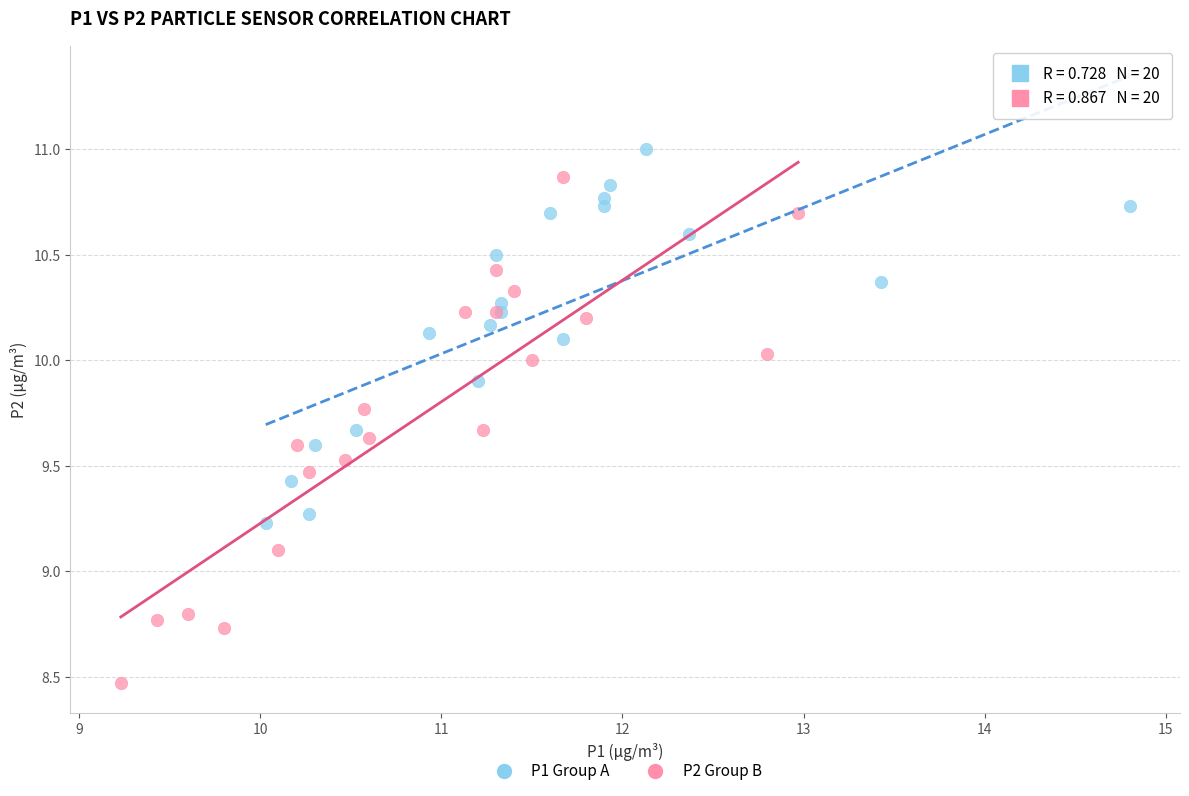

What are all the series names shown in the legend?

P1 Group A, P2 Group B